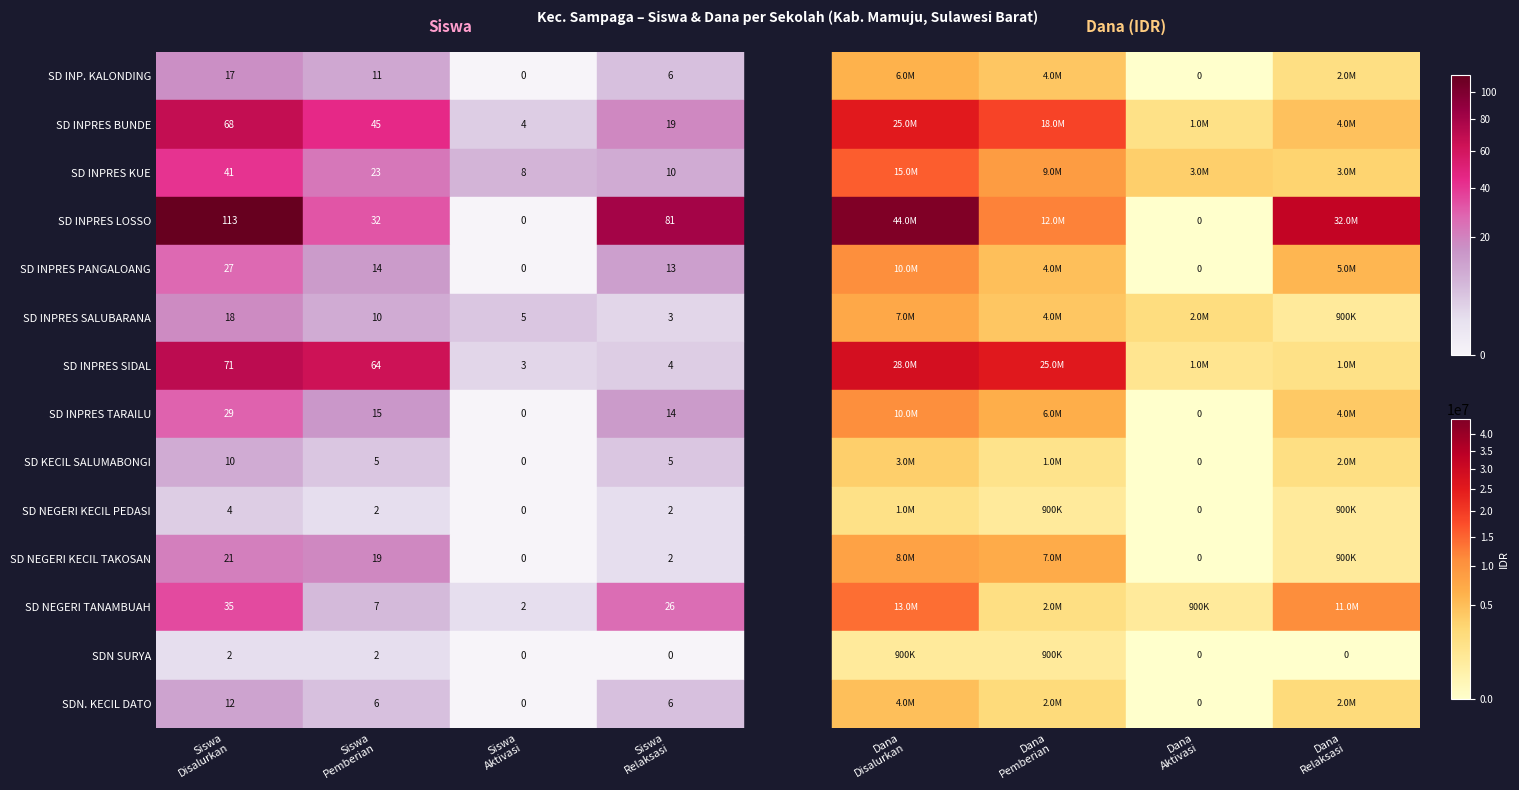

Is it true that SD NEGERI TANAMBUAH equals 7 at 1?

True